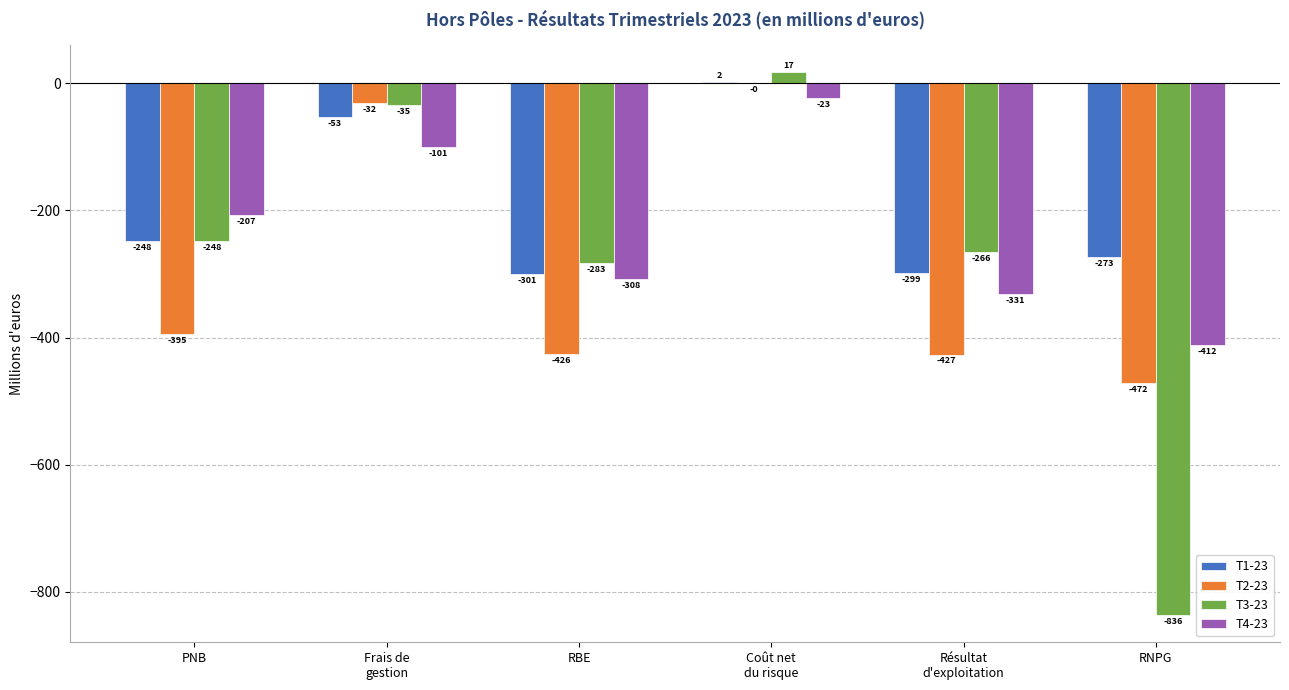

At which label is T2-23 closest to -236?

PNB